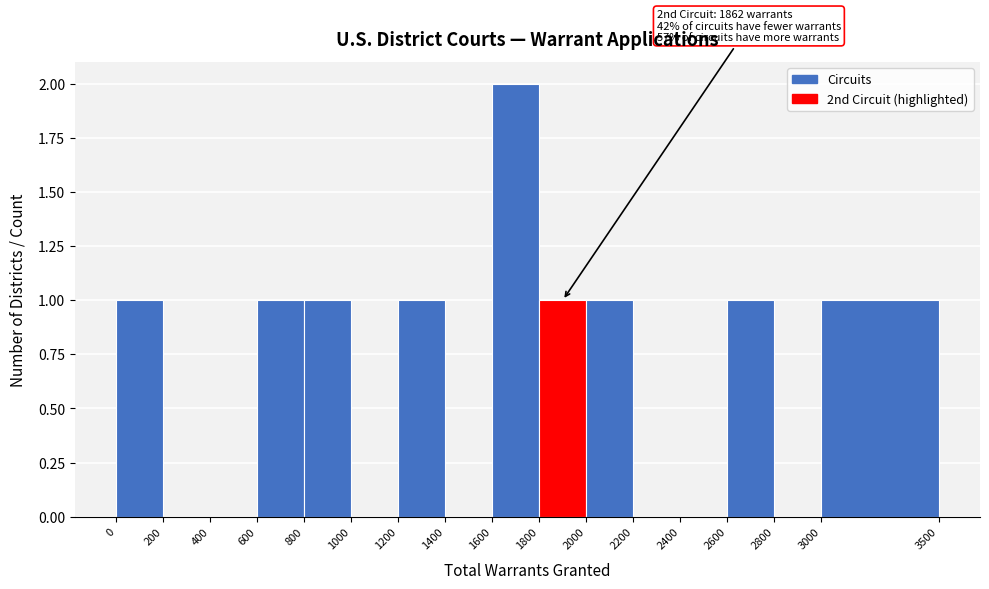

Which range on the x-axis has the tallest bar?

1600 to 1800